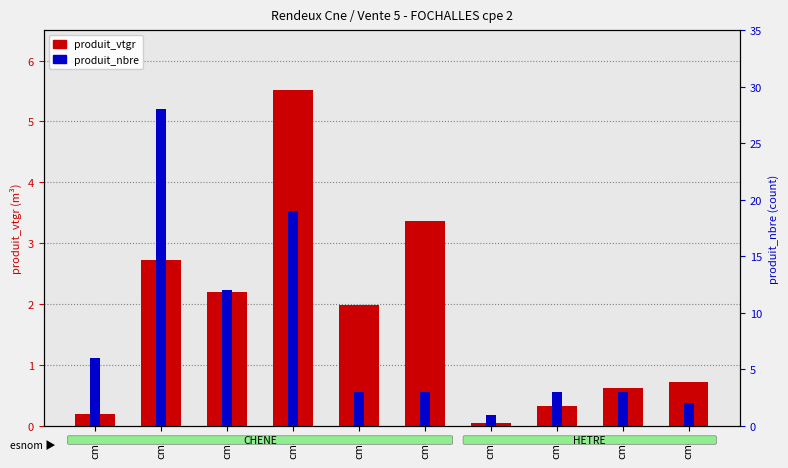

What is the label of the 9th bar from the left?

cm3